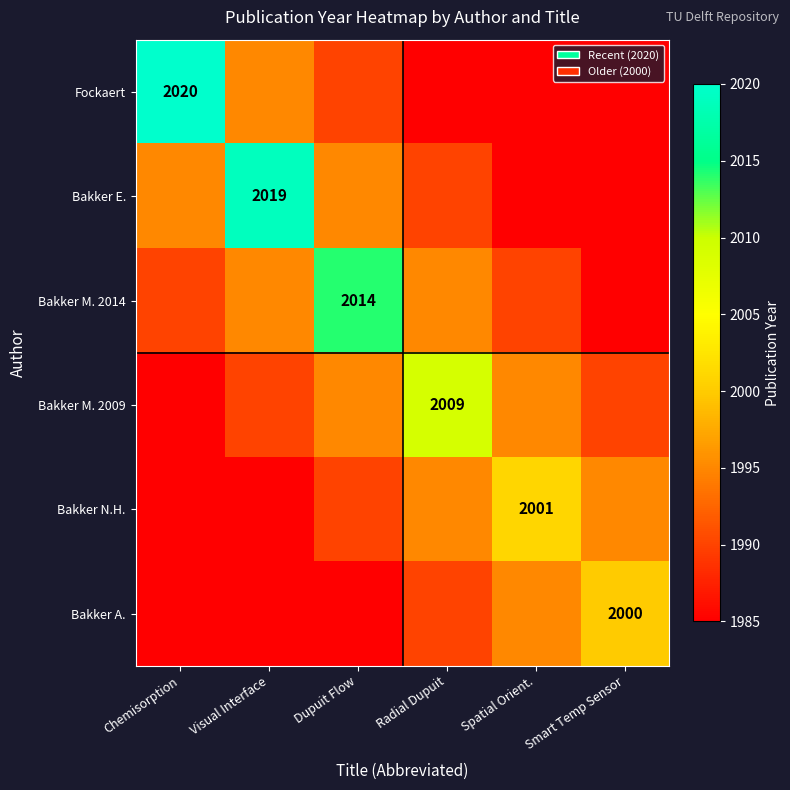

Is it true that Fockaert equals 1051 at Dupuit Flow?

False